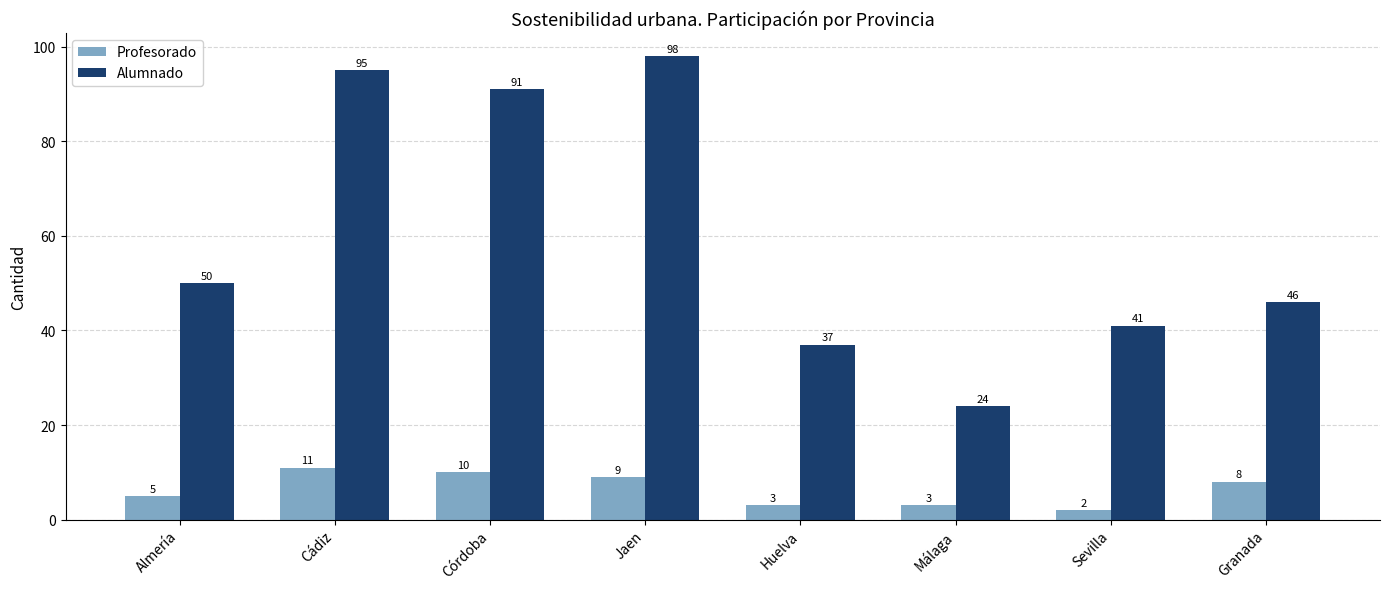

What is the label of the 1st bar from the left?

Almería